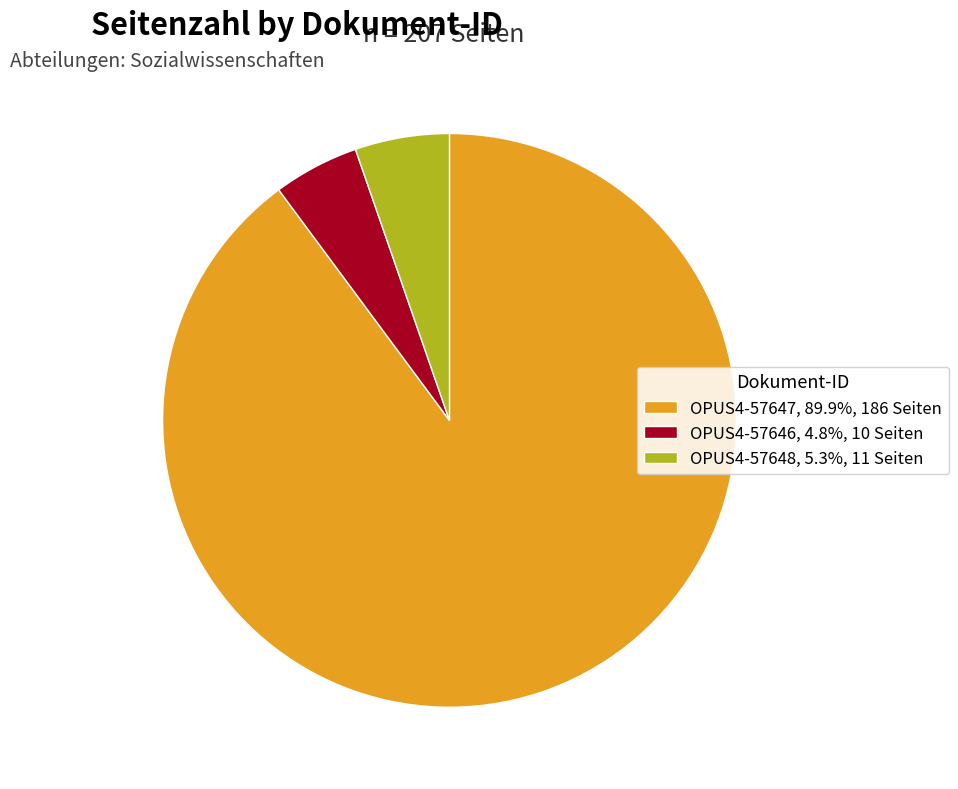

Between OPUS4-57648 and OPUS4-57647, which is larger?

OPUS4-57647